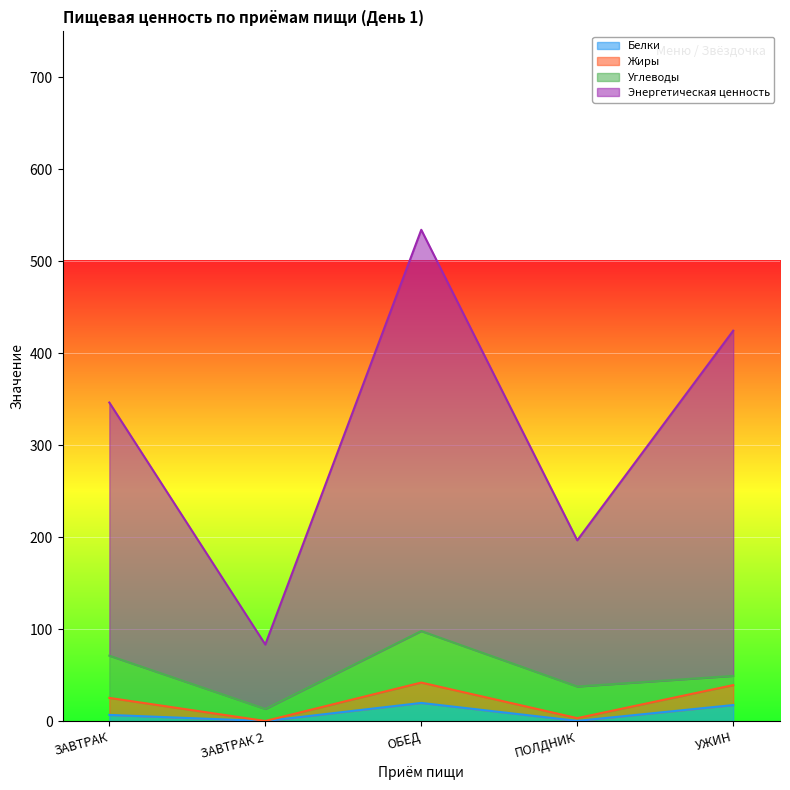

What is the sum of the Энергетическая ценность values at ЗАВТРАК and ПОЛДНИК?

543.5